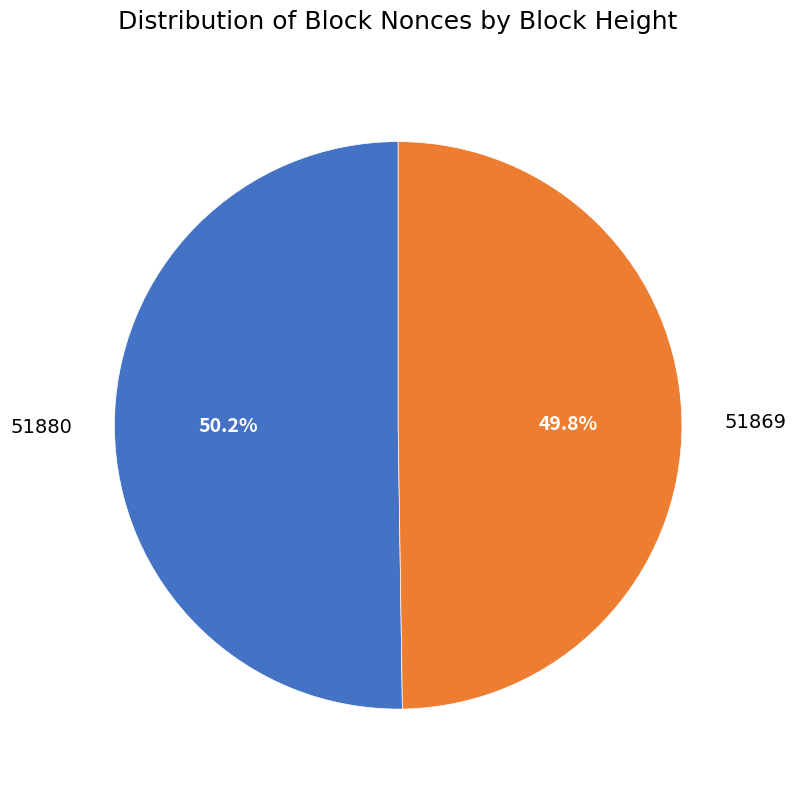

What percentage is the 51869 slice, to the nearest percent?

50%